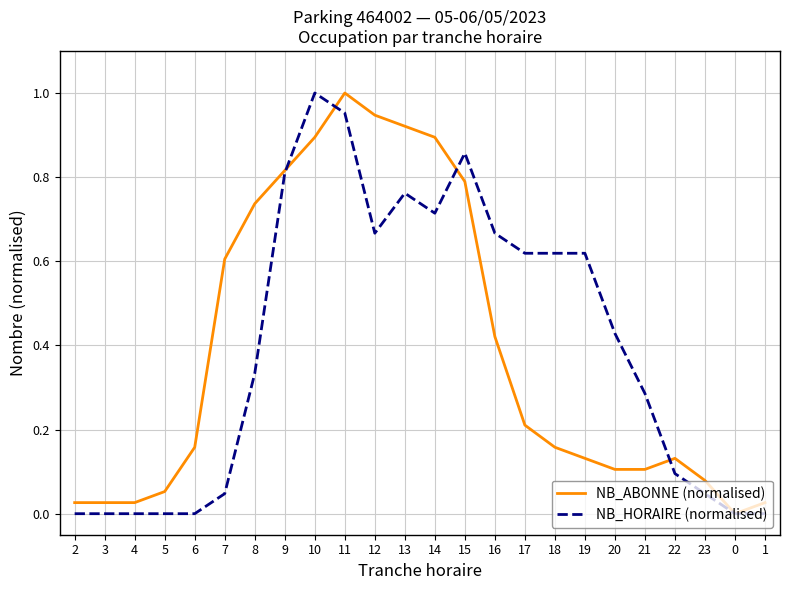

Between 10 and 1, which series saw the biggest shift?

NB_HORAIRE (normalised)